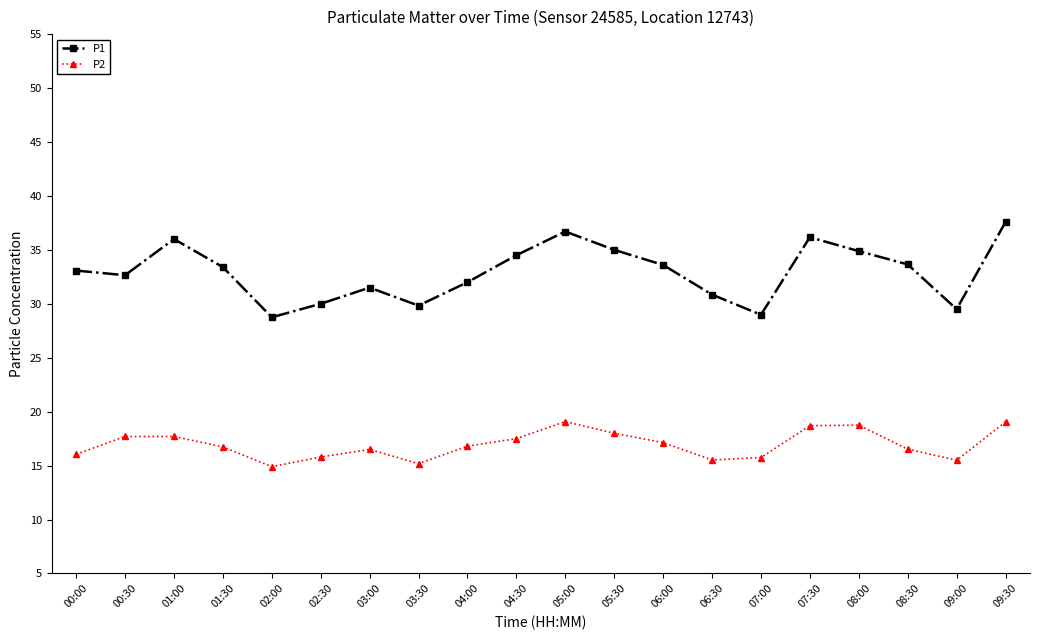

What is the spread (max minus min) of values at 04:00?

15.2